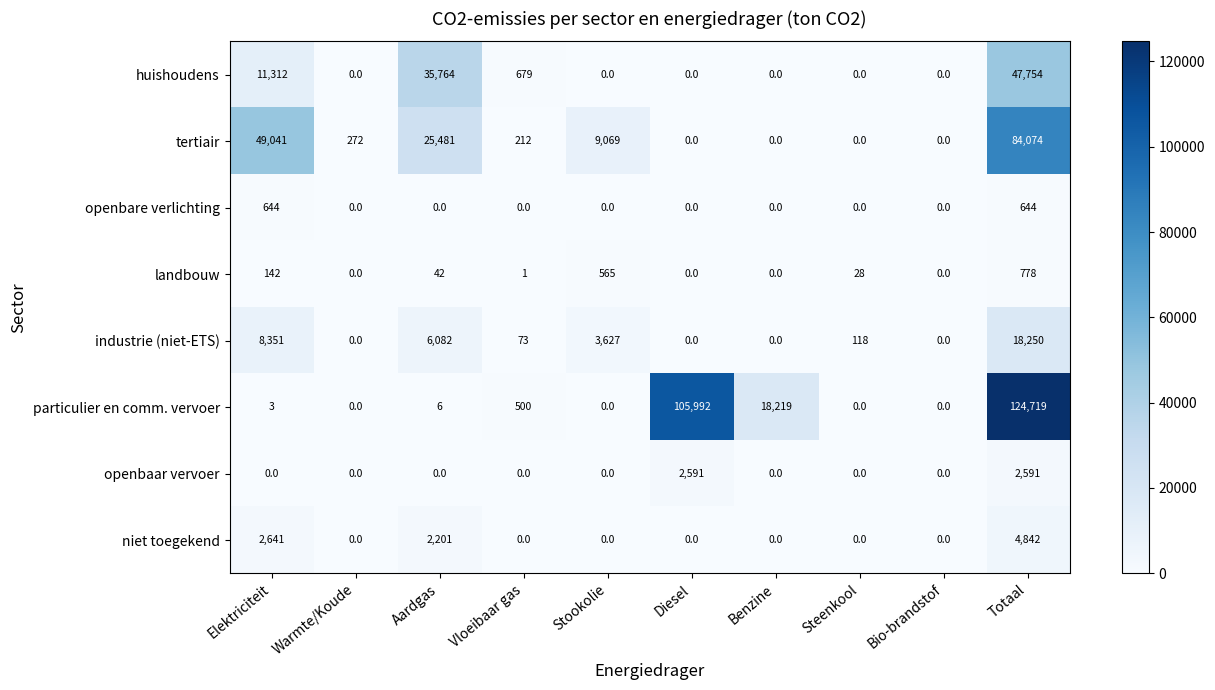

At Elektriciteit, list the series in order from smallest to largest.

openbaar vervoer, particulier en comm. vervoer, landbouw, openbare verlichting, niet toegekend, industrie (niet-ETS), huishoudens, tertiair